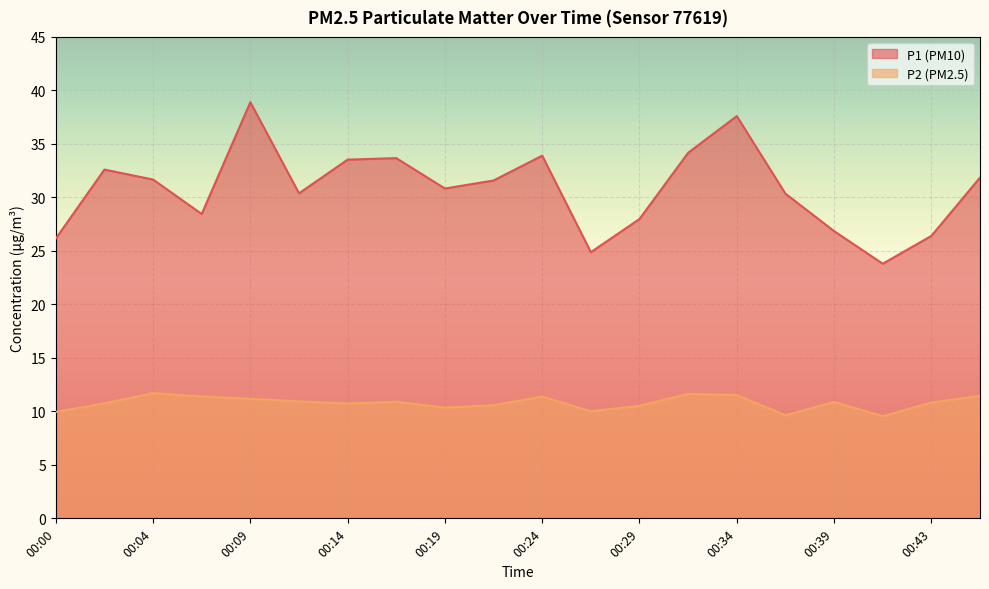

What value does the P1 series have at 00:34?

37.6